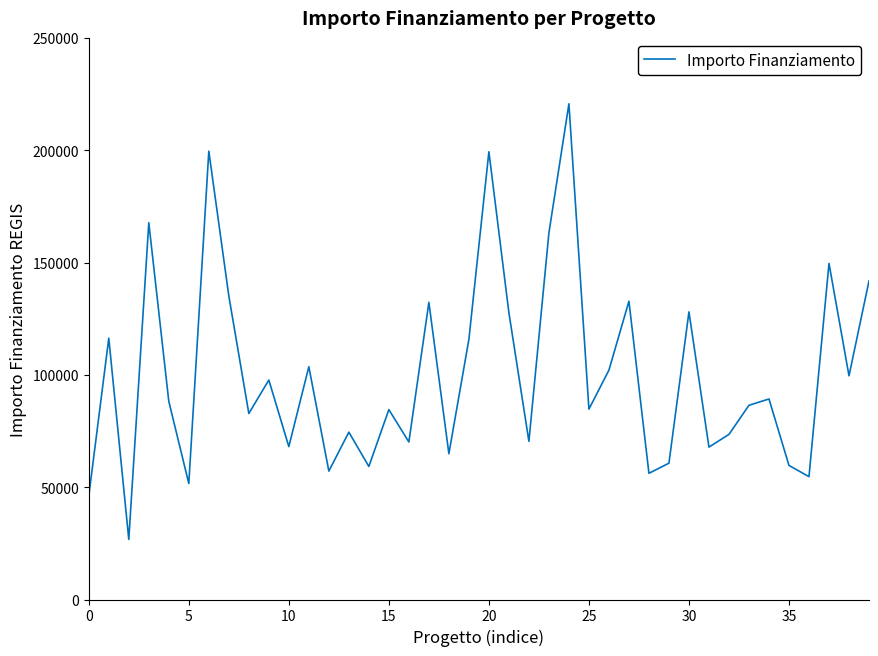

What is the difference between the maximum and minimum values?

193933.1